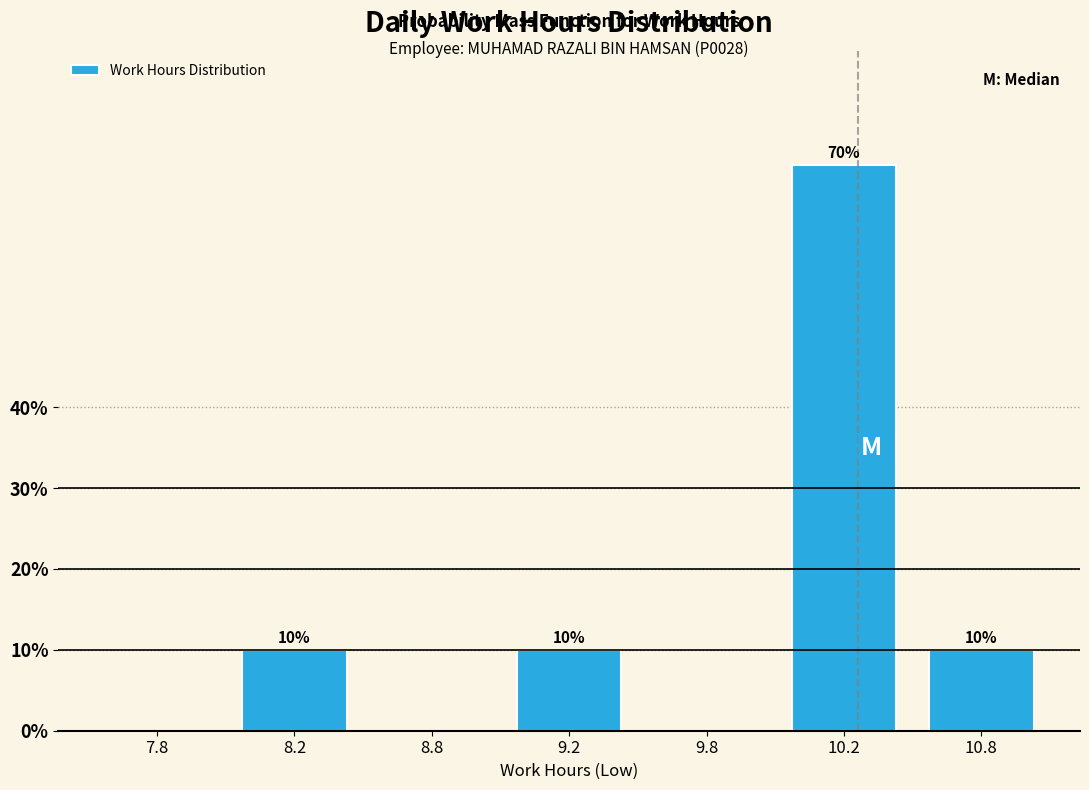

Reading right to left, transcribe all the data shown in this chart.

10.8=10	10.2=70	9.8=0	9.2=10	8.8=0	8.2=10	7.8=0